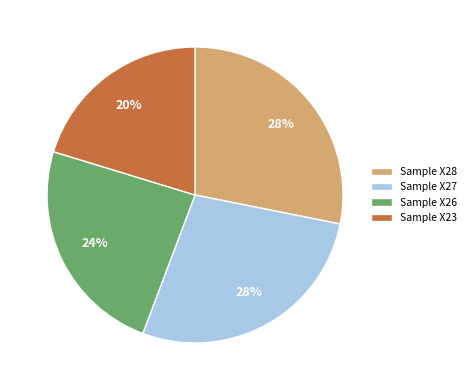

True or false: Sample X23 accounts for 8% of the total.

False